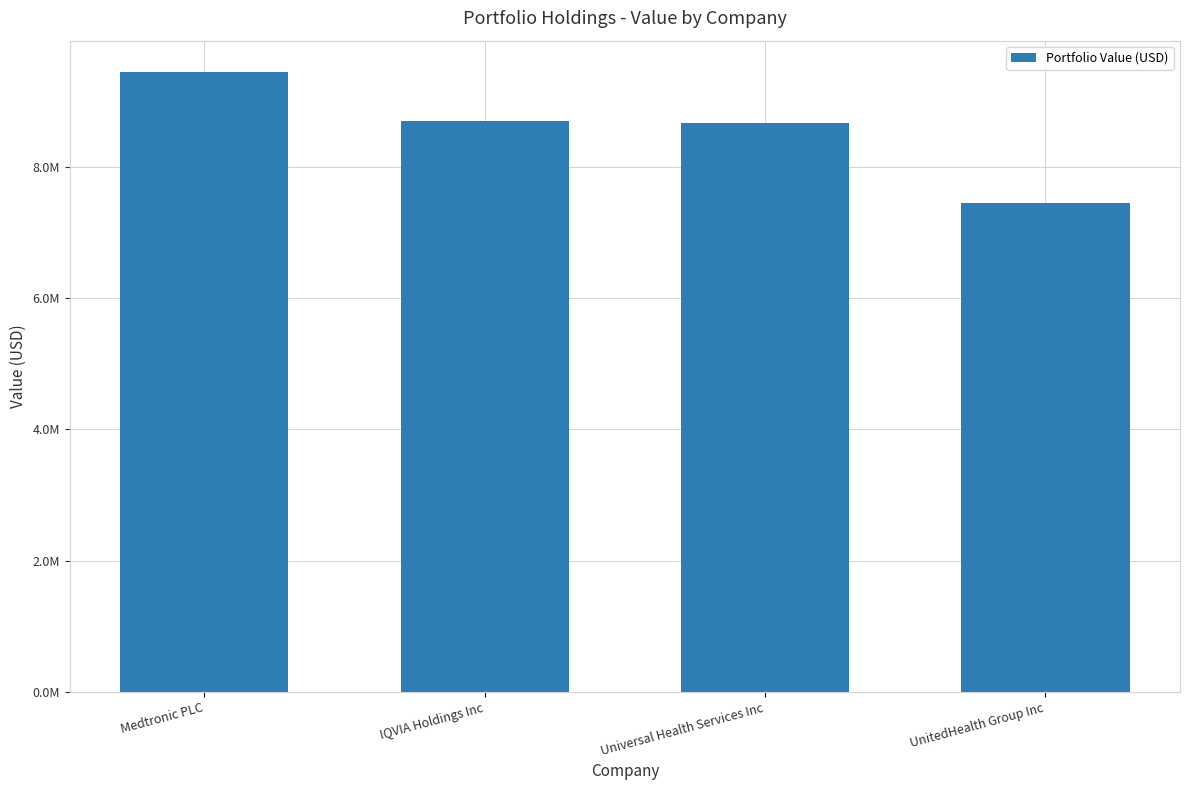

Are the bars horizontal?

No